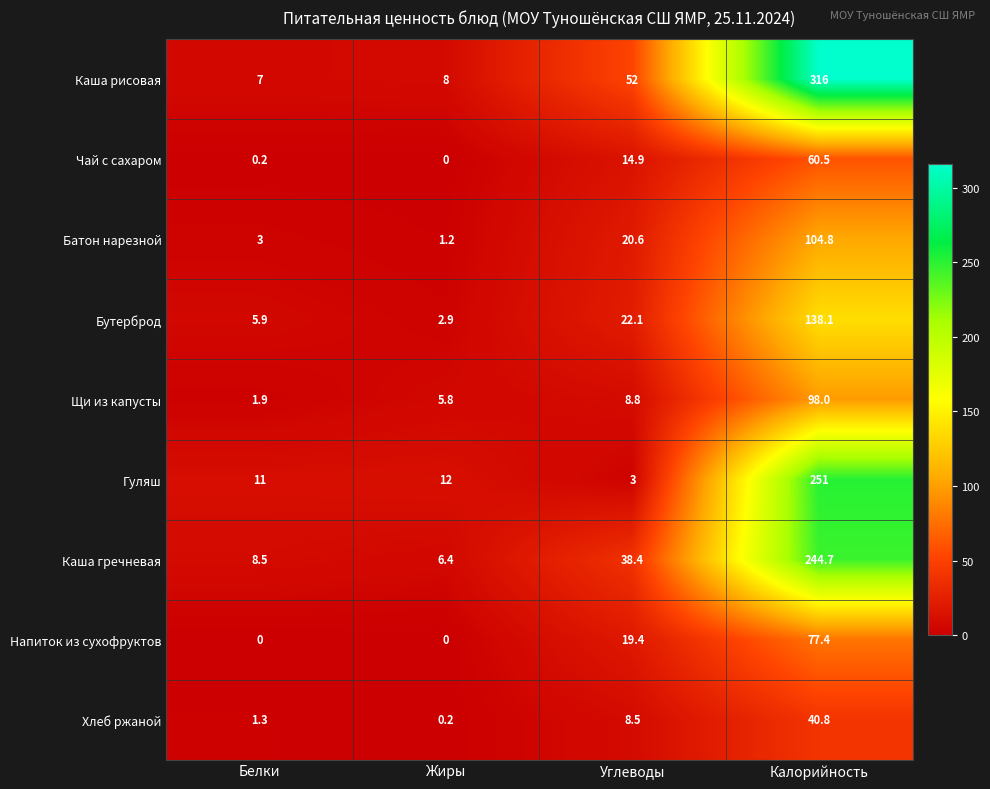

Rank the series by their maximum value, from lowest to highest.

Хлеб ржаной, Чай с сахаром, Напиток из сухофруктов, Щи из капусты, Батон нарезной, Бутерброд, Каша гречневая, Гуляш, Каша рисовая